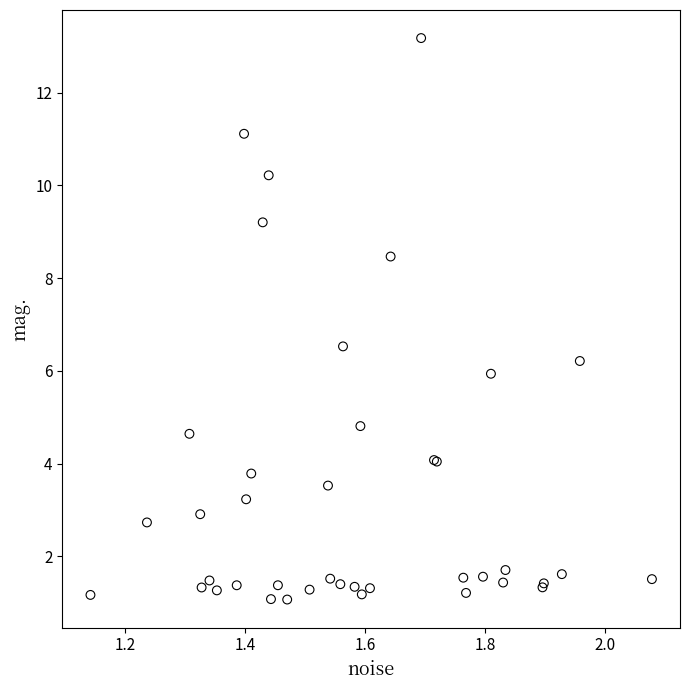

What Y value in the scatter plot is closest to 7?

6.5